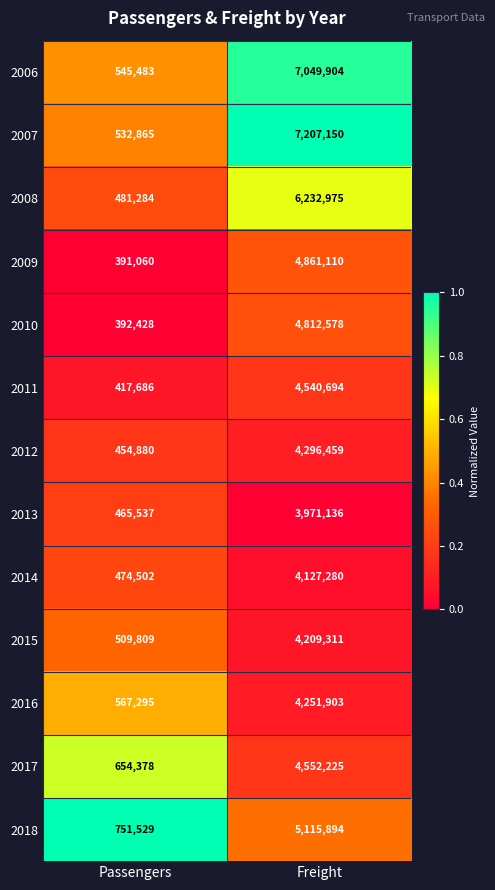

The value of 2013 at Passengers is 809875. True or false?

False